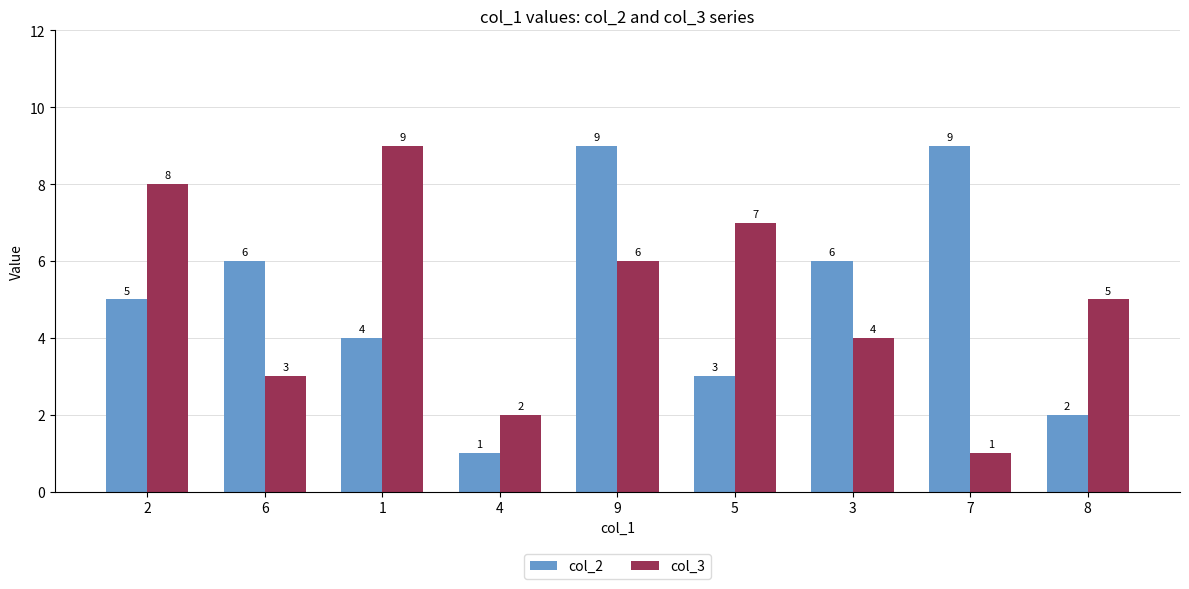

Reading right to left, what are all the values shown in this chart?

col_2: 8=2	7=9	3=6	5=3	9=9	4=1	1=4	6=6	2=5
col_3: 8=5	7=1	3=4	5=7	9=6	4=2	1=9	6=3	2=8